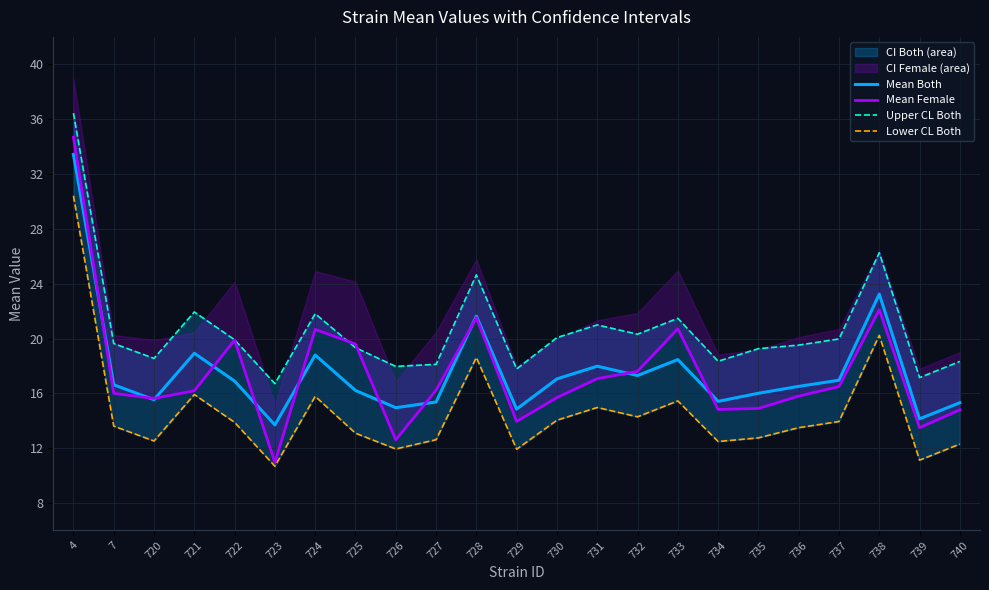

Which label corresponds to the largest value in the chart?

4